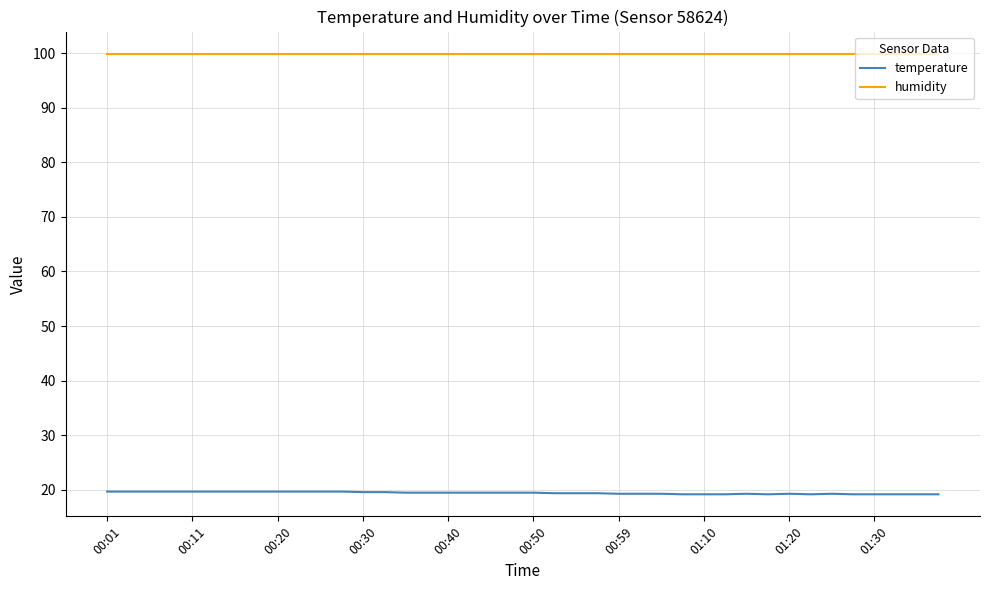

True or false: temperature and humidity intersect in this chart.

False